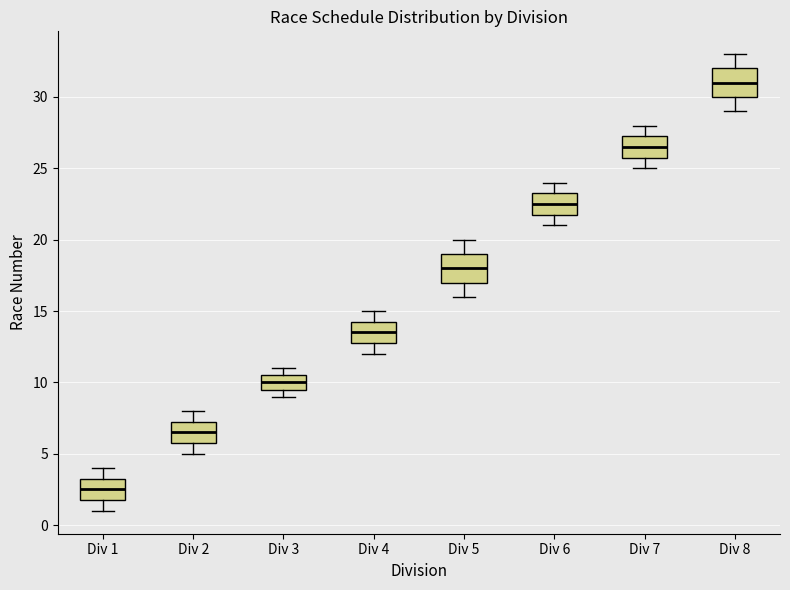

Where is the upper edge of the box for Div 3 on the y-axis? The values are not printed on the chart, so give them approximately, as read against the axis.

10.5